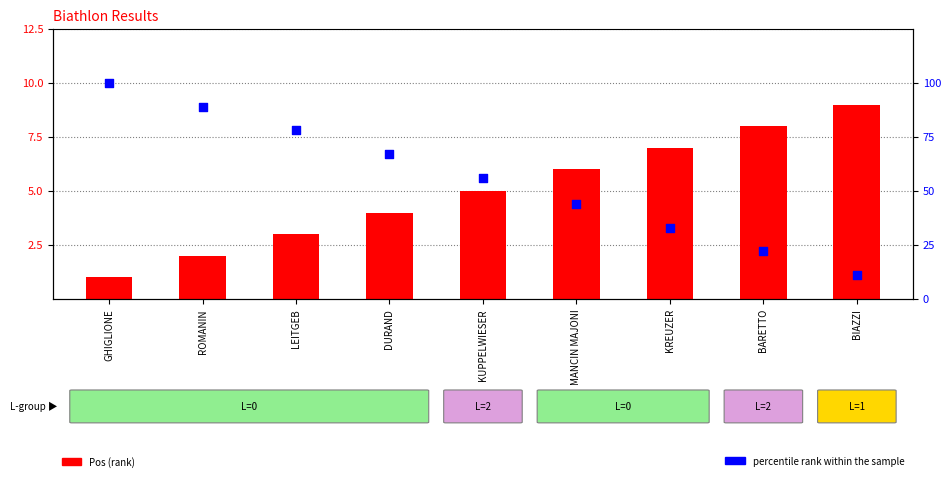

Is the value of percentile rank within the sample at KUPPELWIESER greater than the value of Pos at KREUZER?

Yes